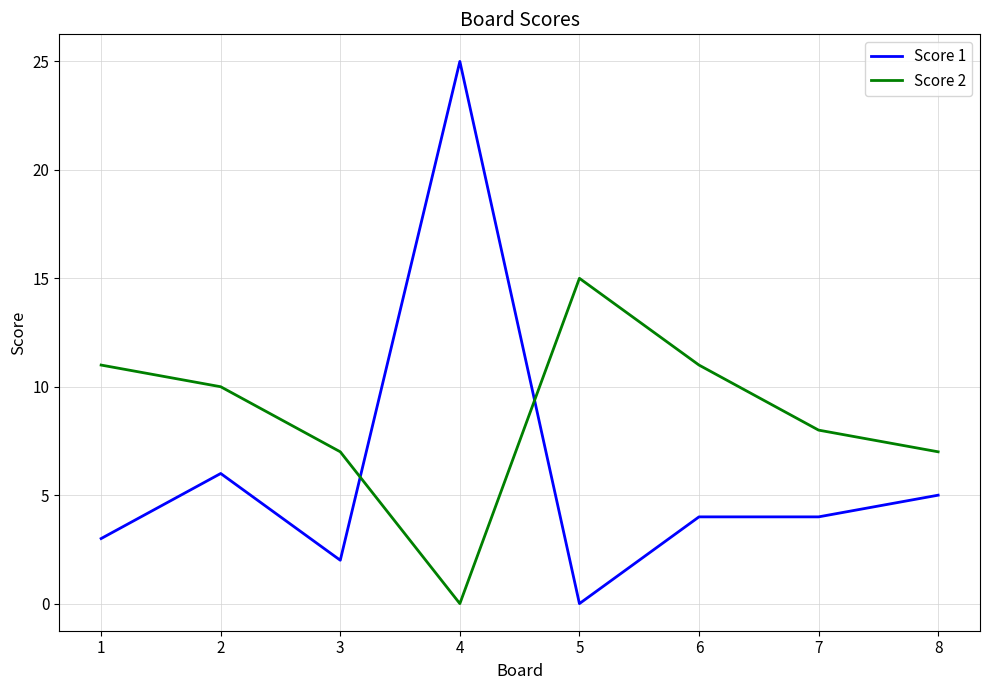

How many lines are shown in the chart?

2